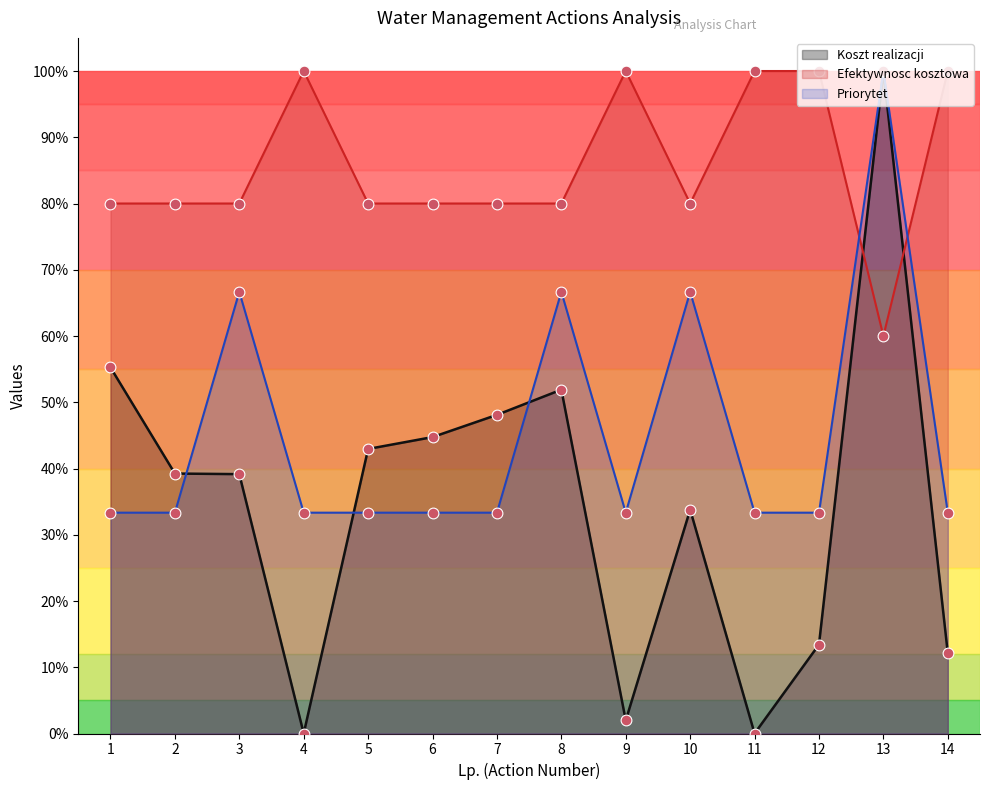

At which category is the sum across all series the highest?

13